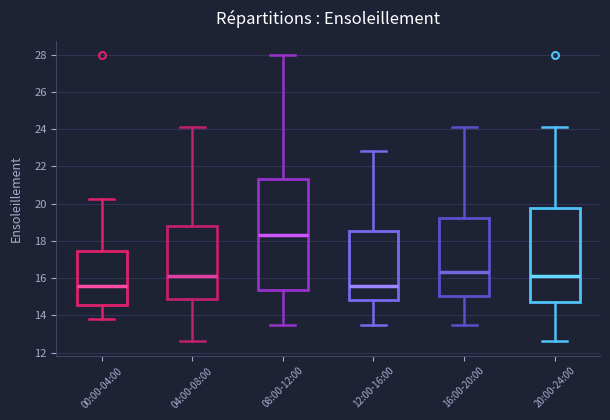

Which box's median line is the highest?

08:00-12:00